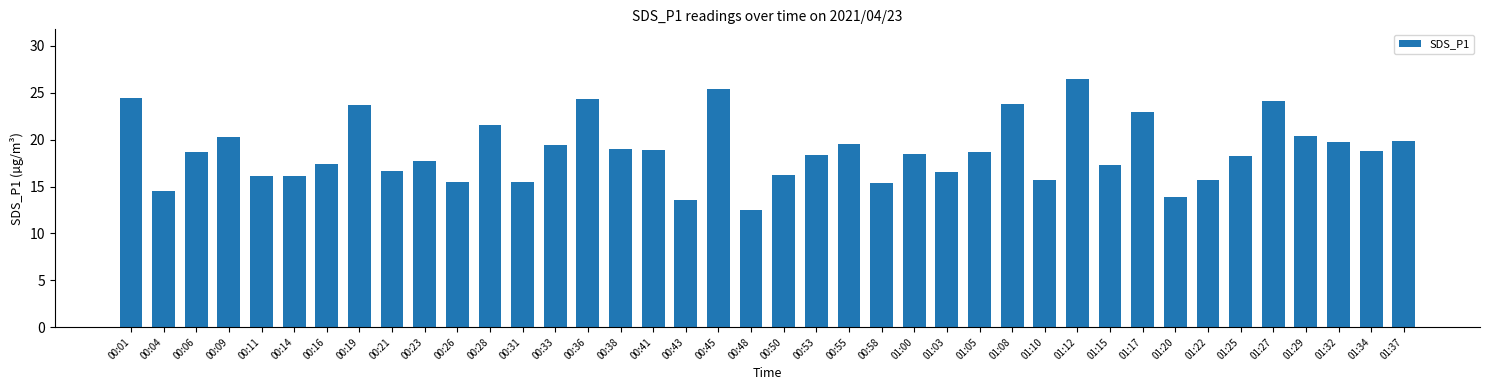

Does the chart contain any negative values?

No